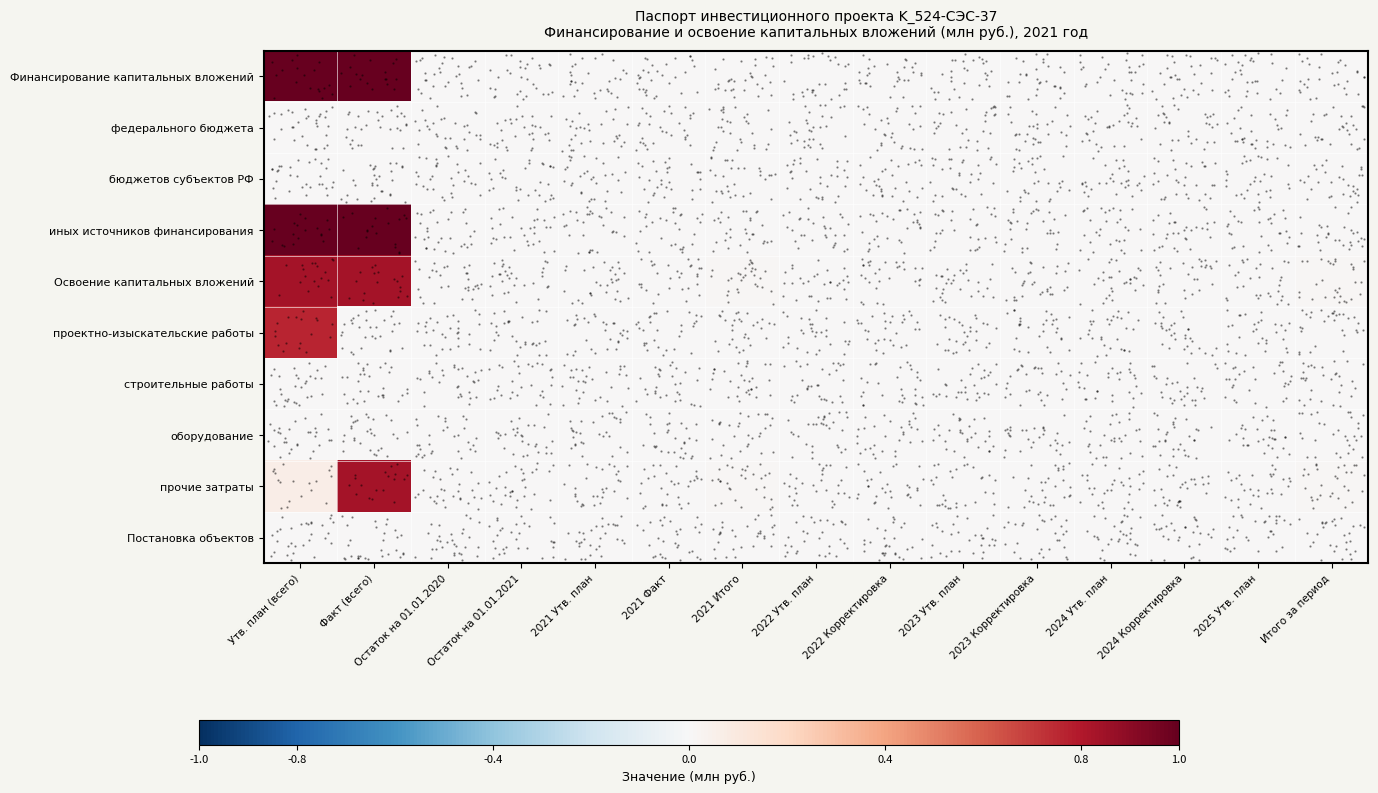

Is it true that Финансирование капитальных вложений equals 1.0 at Факт (всего)?

True